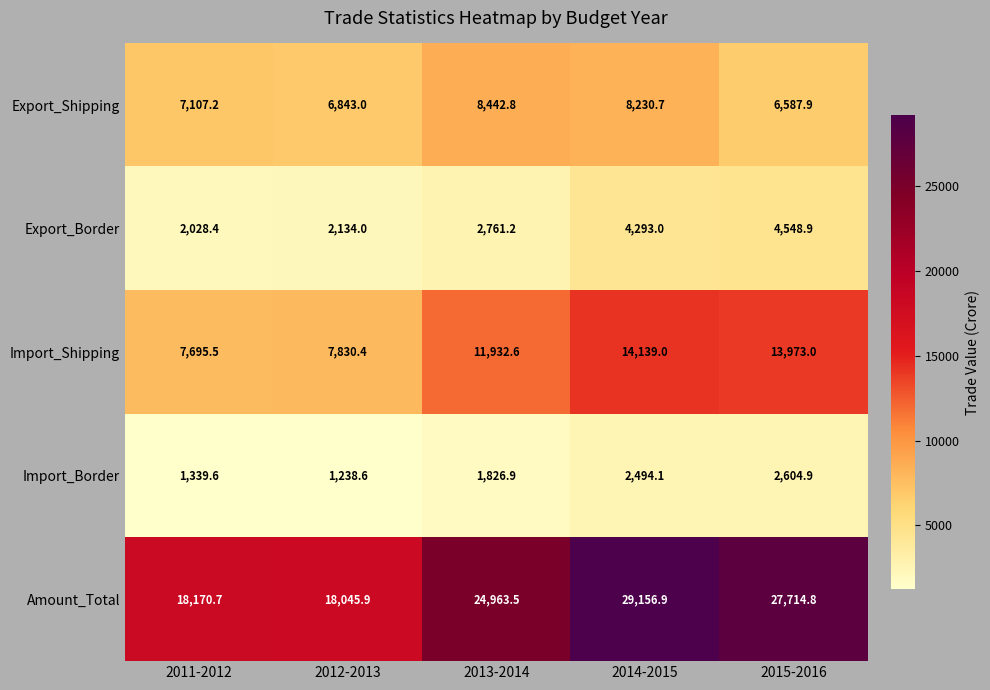

What is the difference between the Import_Shipping values at 2011-2012 and 2013-2014?

4237.1